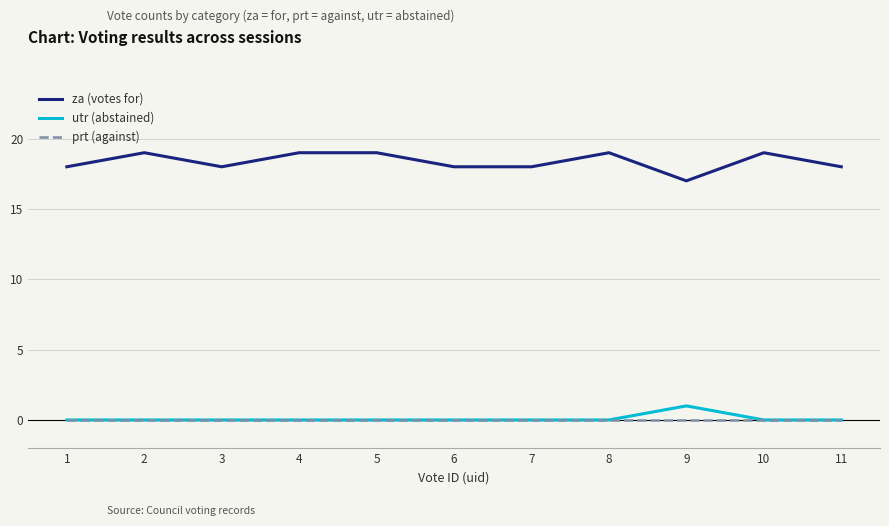

What value does the za (votes for) series have at 8?

19